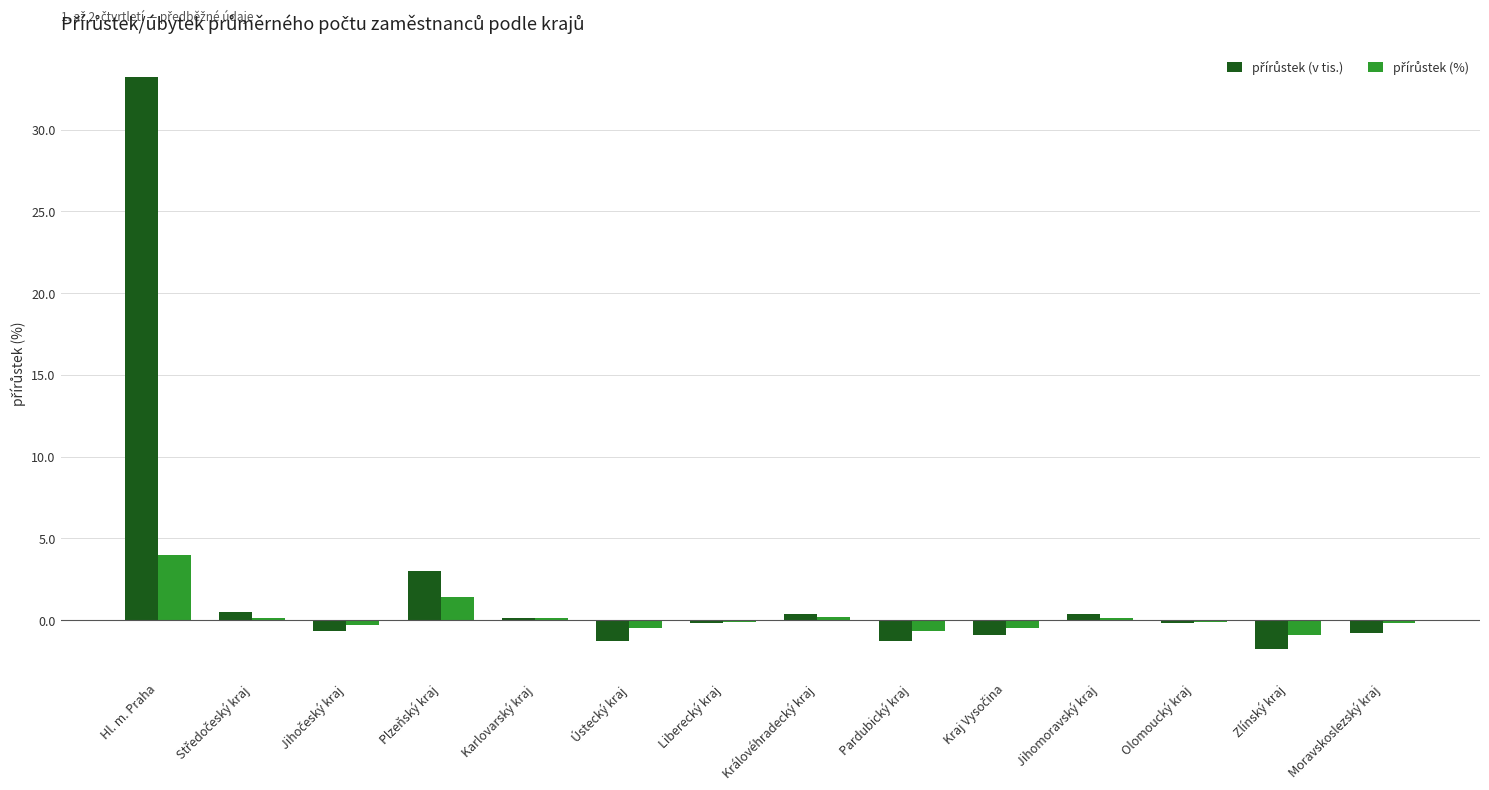

At which category is the sum across all series the highest?

Hl. m. Praha